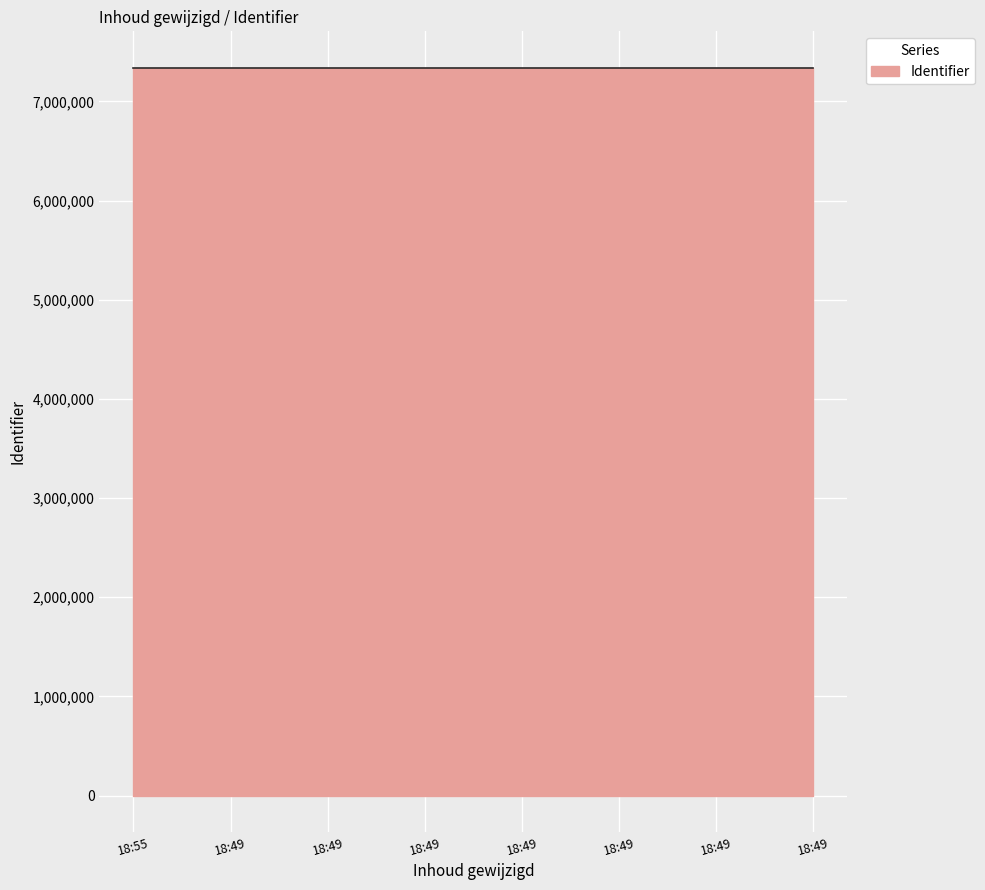

What is the greatest value displayed?

7339922.0